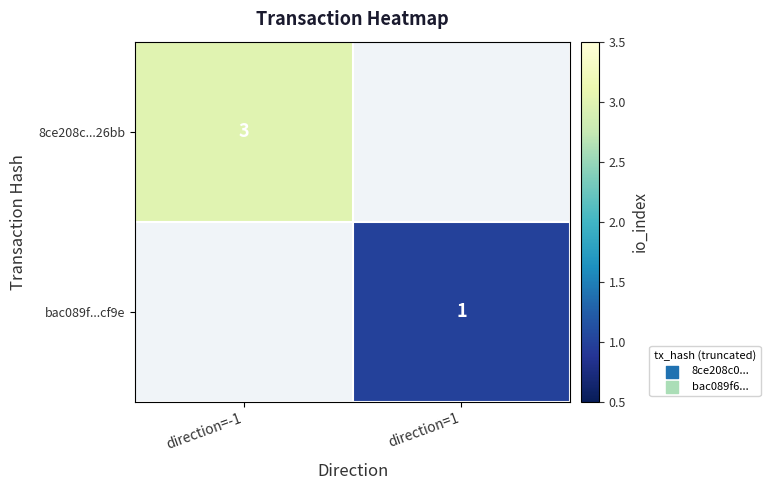

At which category does the chart reach its minimum across all series?

direction=1